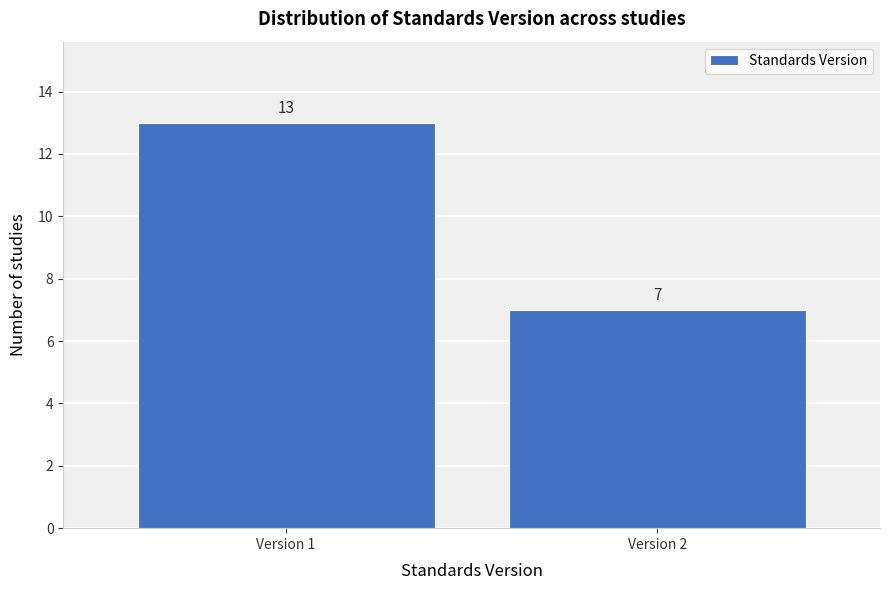

Reading left to right, what are all the values shown in this chart?

Version 1=13	Version 2=7